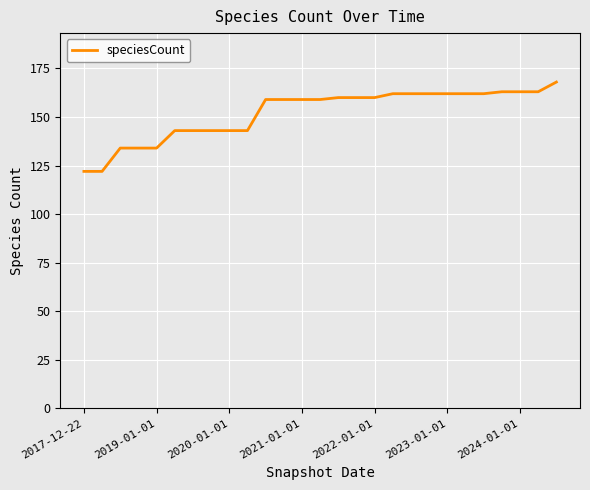

What is the difference between the maximum and minimum values?

46